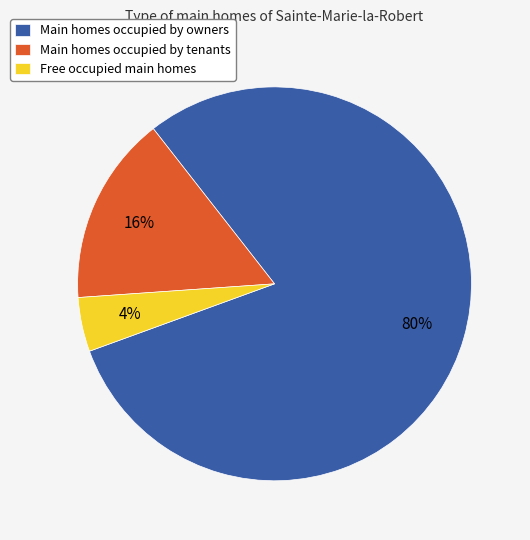

To the nearest percent, what portion does Main homes occupied by tenants represent?

16%